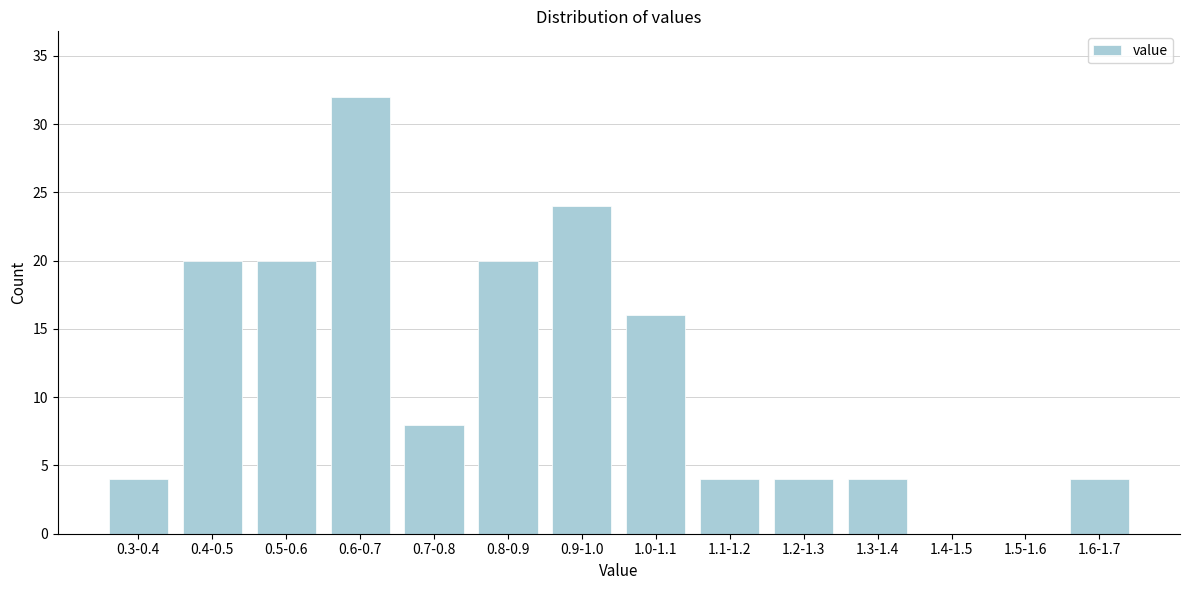

Reading right to left, extract all data points from this chart.

1.6-1.7=4	1.5-1.6=0	1.4-1.5=0	1.3-1.4=4	1.2-1.3=4	1.1-1.2=4	1.0-1.1=16	0.9-1.0=24	0.8-0.9=20	0.7-0.8=8	0.6-0.7=32	0.5-0.6=20	0.4-0.5=20	0.3-0.4=4